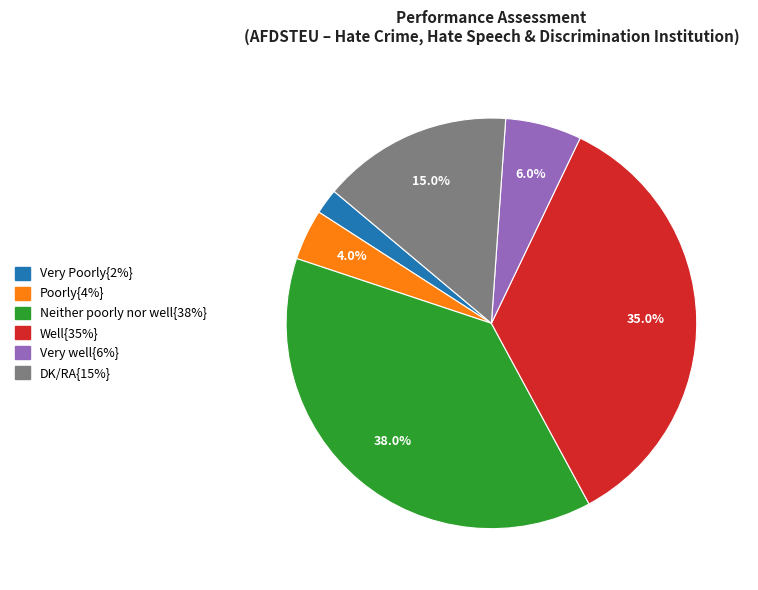

Does any single category account for the majority?

No